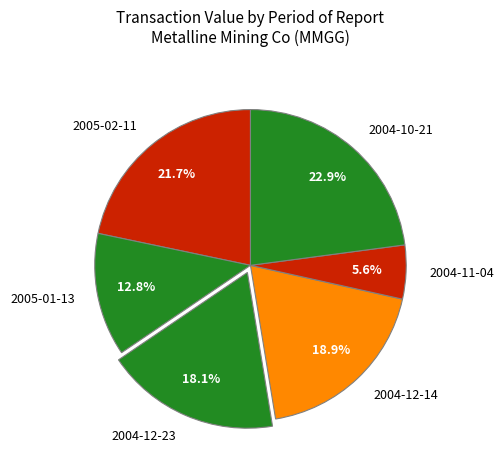

Is there any slice that represents more than half of the pie?

No